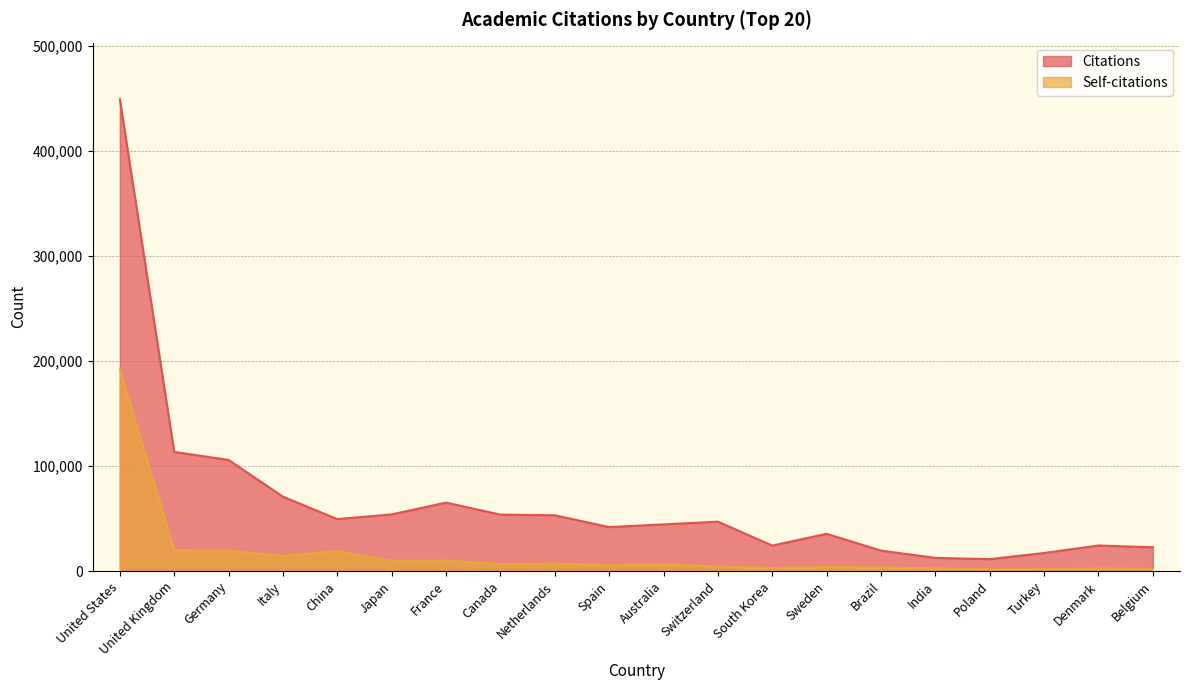

What is the value of the Self-citations point at the 17th from the left?

1600